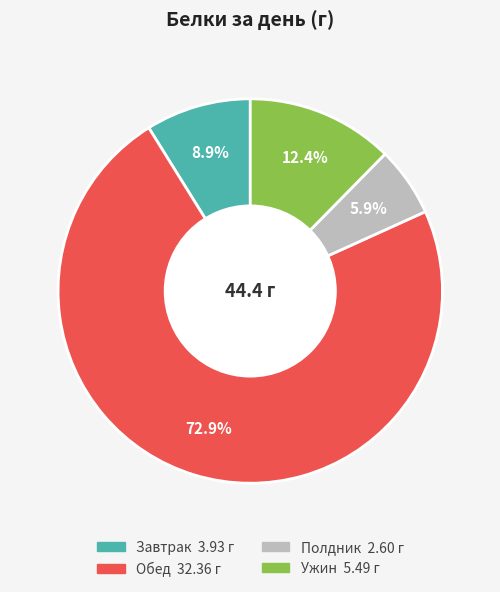

True or false: Полдник accounts for 6% of the total.

True